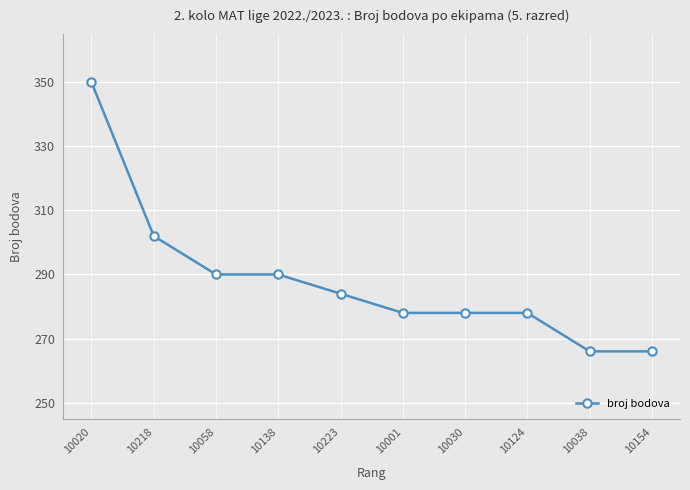

What is the change in value from 10223 to 10001?

-6